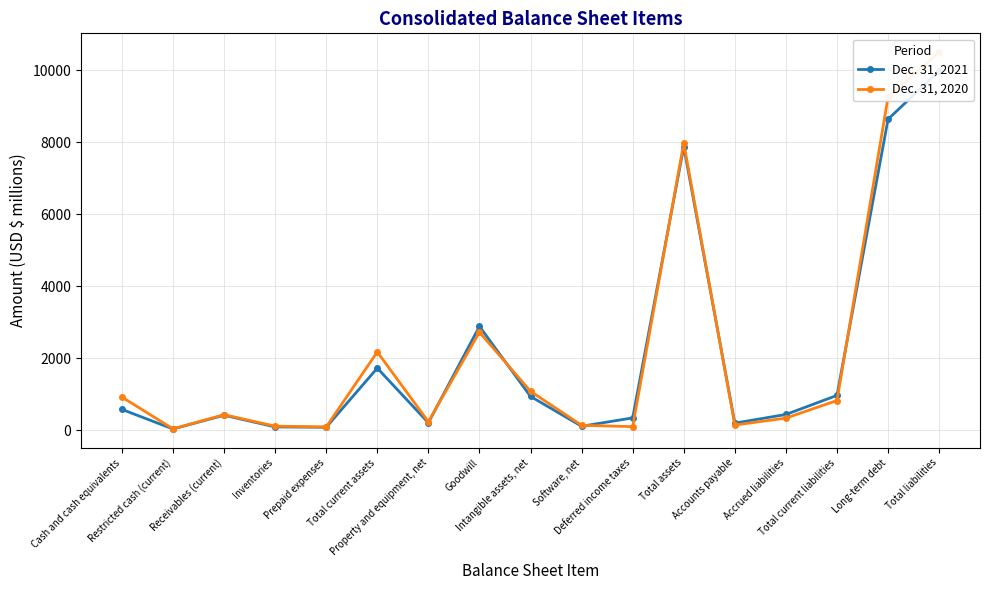

Is the value of Dec. 31, 2020 at Deferred income taxes greater than the value of Dec. 31, 2021 at Property and equipment, net?

No